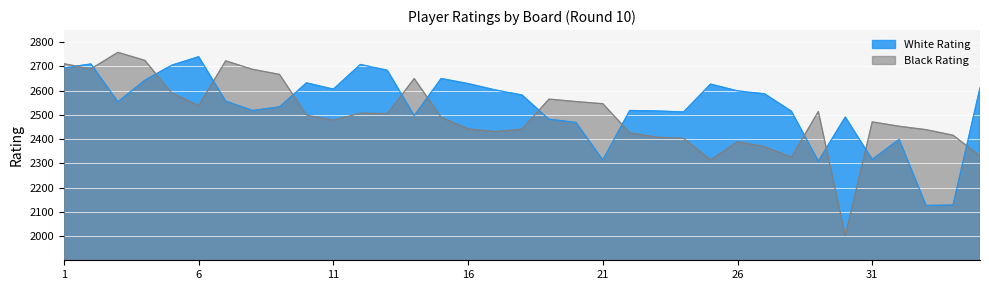

At which label is White Rating closest to 2433?

32